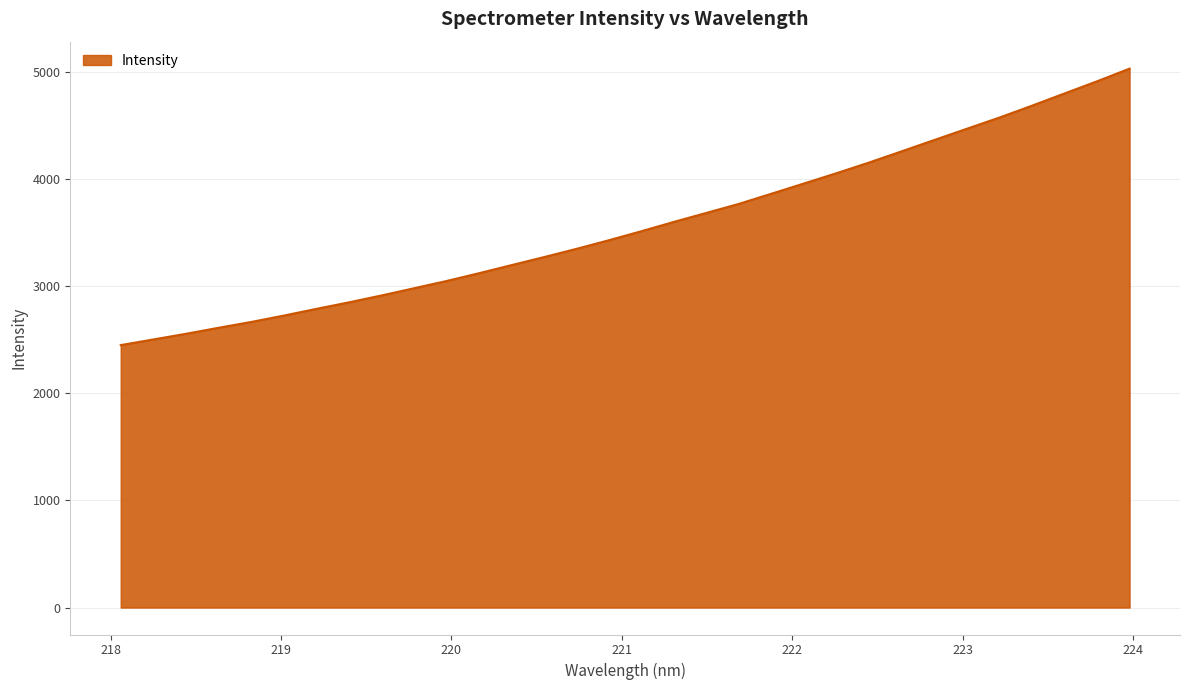

How many lines are shown in the chart?

1